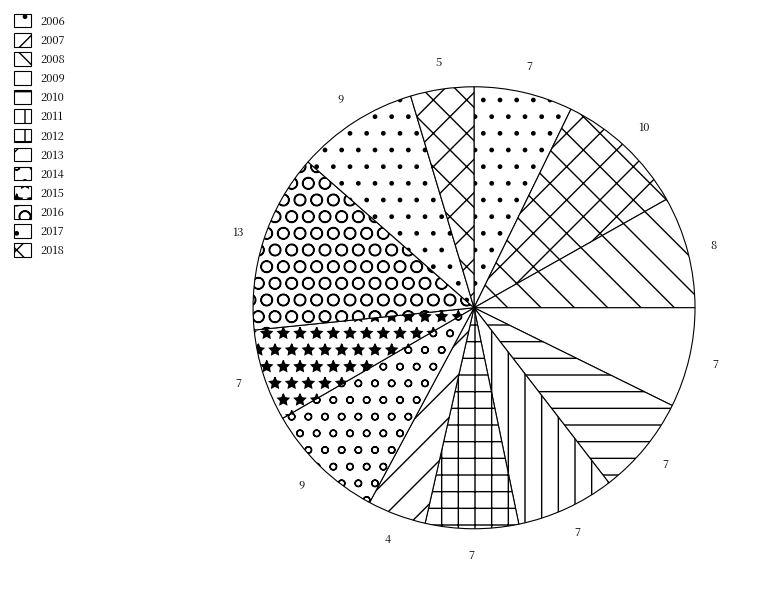

Which slice is the largest?

2016